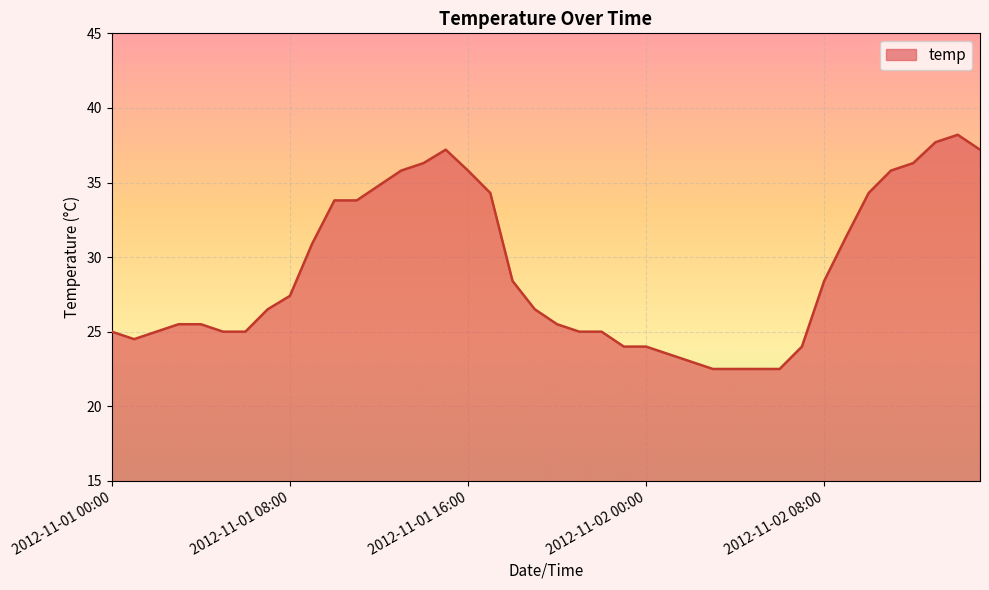

What is the difference between the maximum and minimum values?

15.7